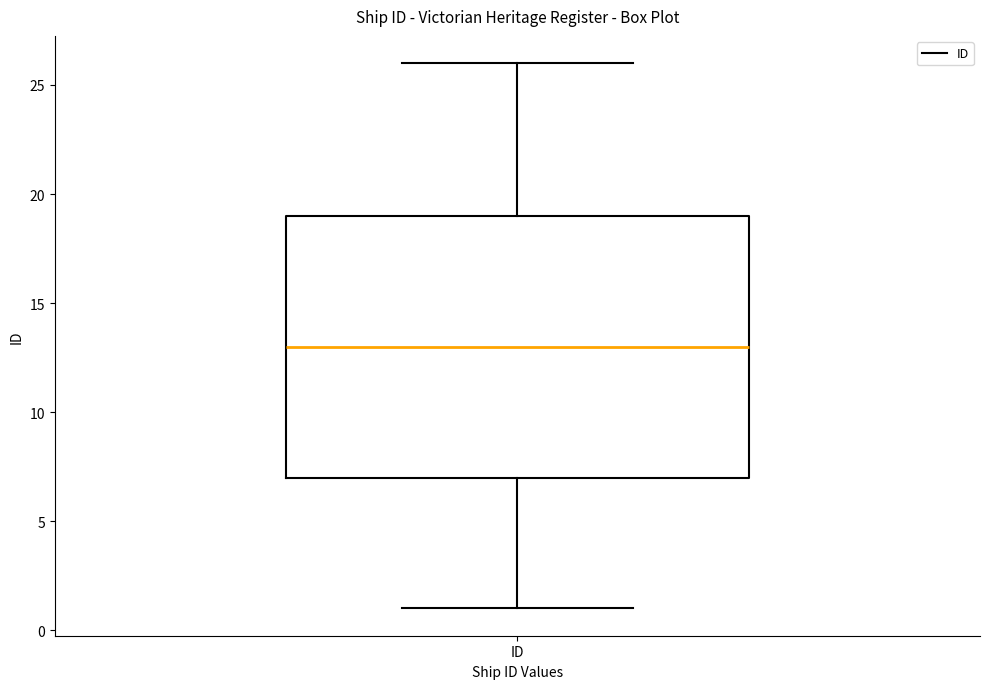

Transcribe this box plot: give where the median line is, the range the box spans, and where the two whiskers end, as read against the y-axis. The values are not printed on the chart, so give them approximately, as read against the axis.

median 13, box 7 to 19, whiskers 1 to 26